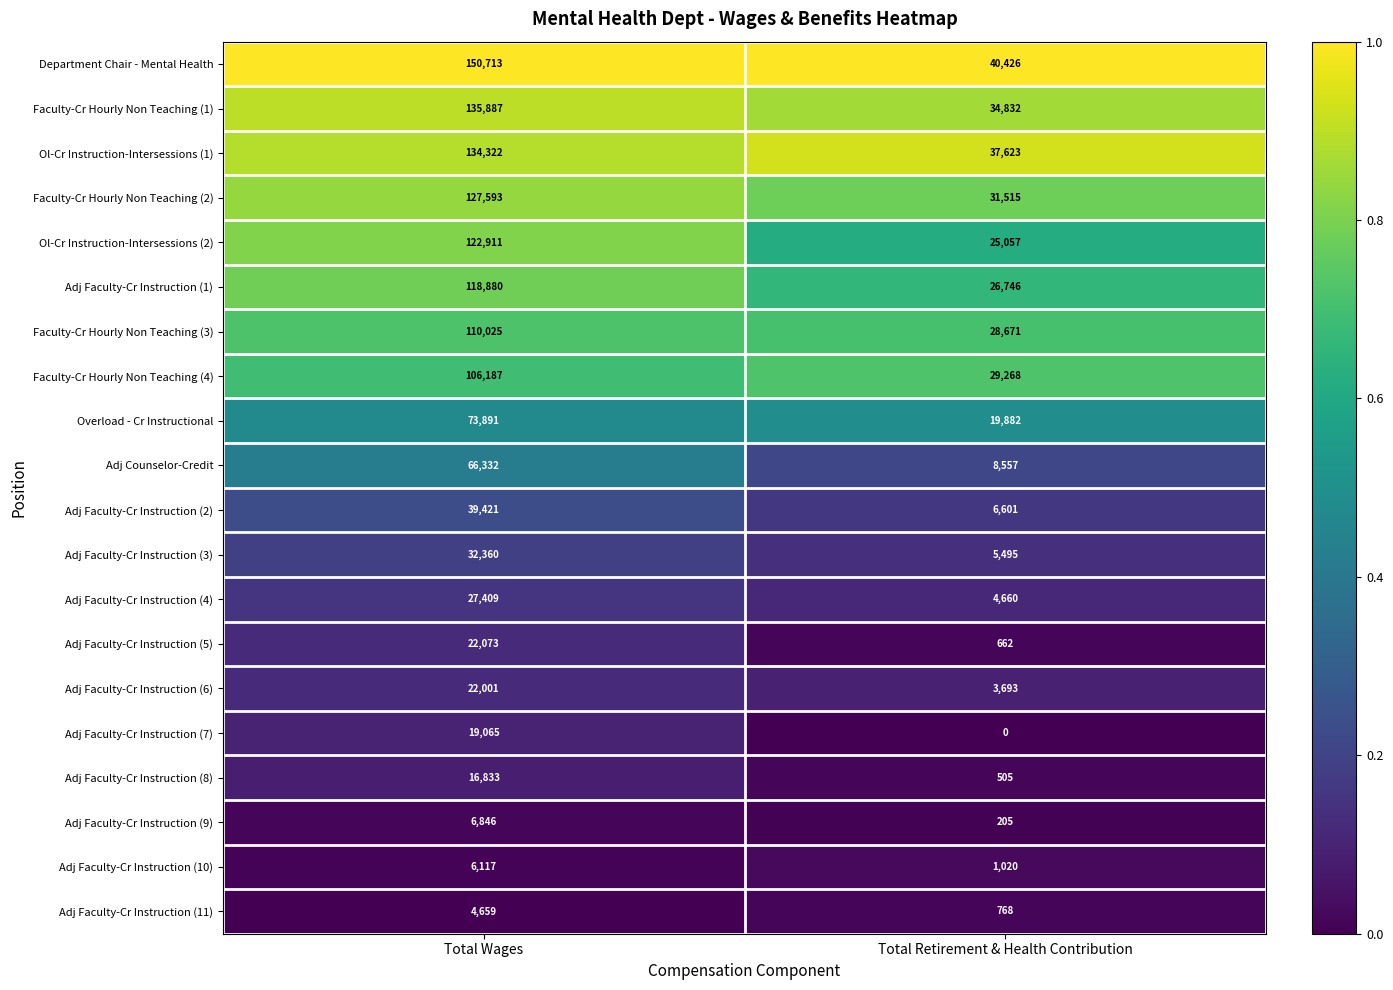

Read the Adj Faculty-Cr Instruction (11) value at Total Wages.

4659